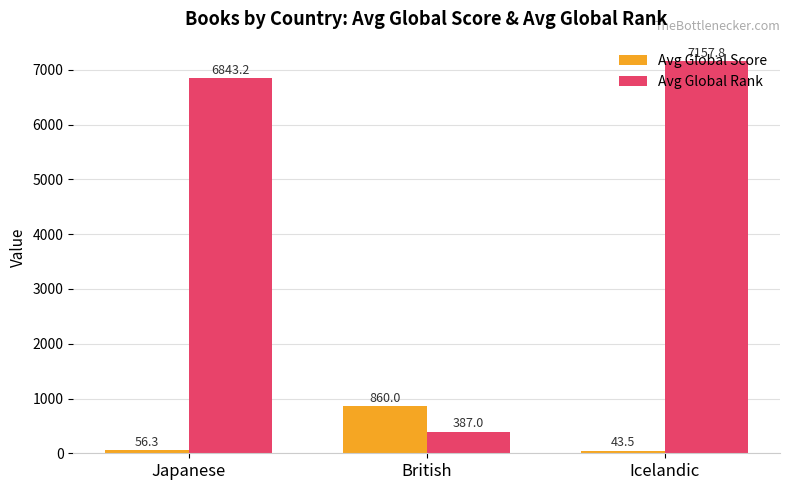

Which series changed the most between British and Icelandic?

Avg Global Rank